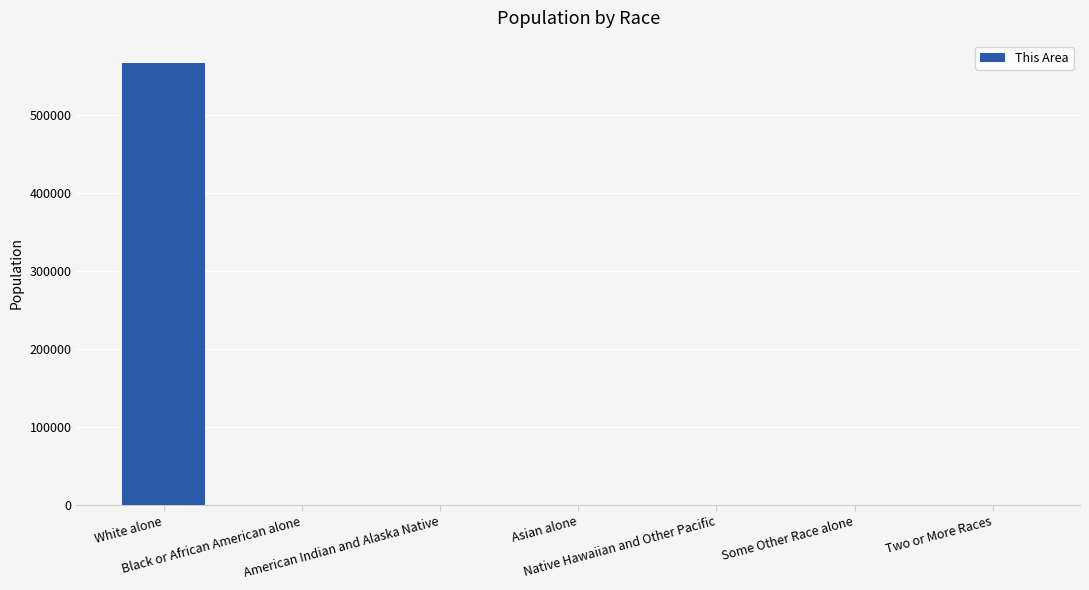

What is the maximum value shown in the chart?

566459